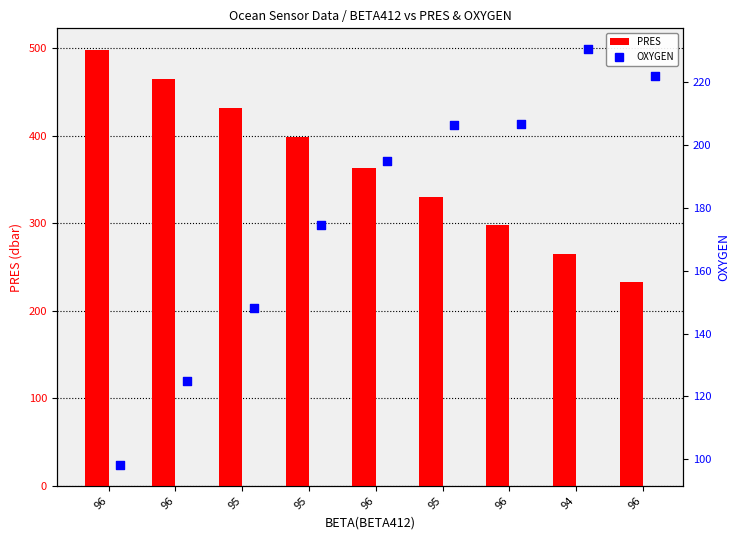

What is the total value across all series at 96?

595.8